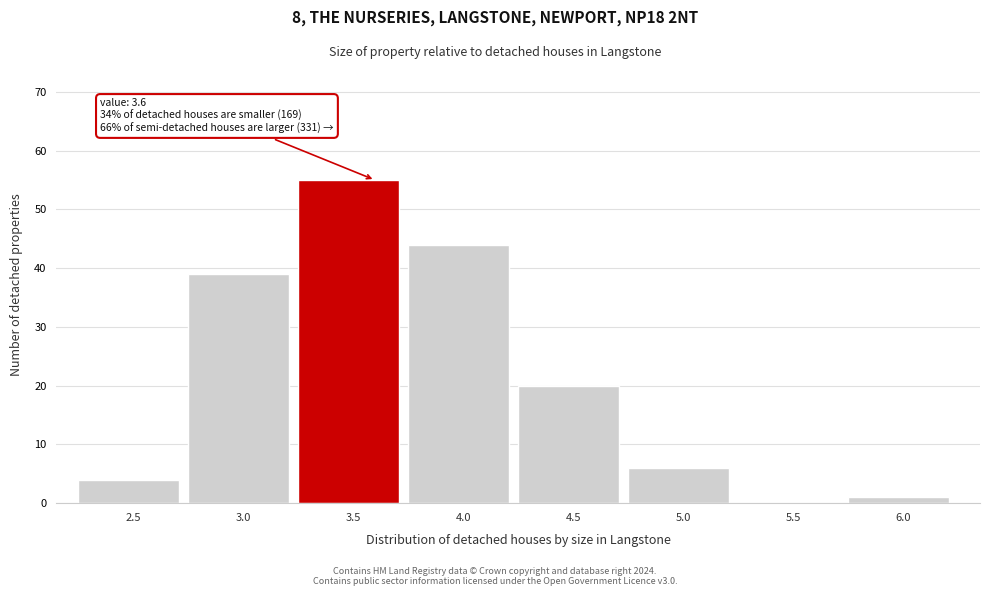

Reading left to right, list all the values displayed in this chart.

2.5=4	3.0=39	3.5=55	4.0=44	4.5=20	5.0=6	5.5=0	6.0=1